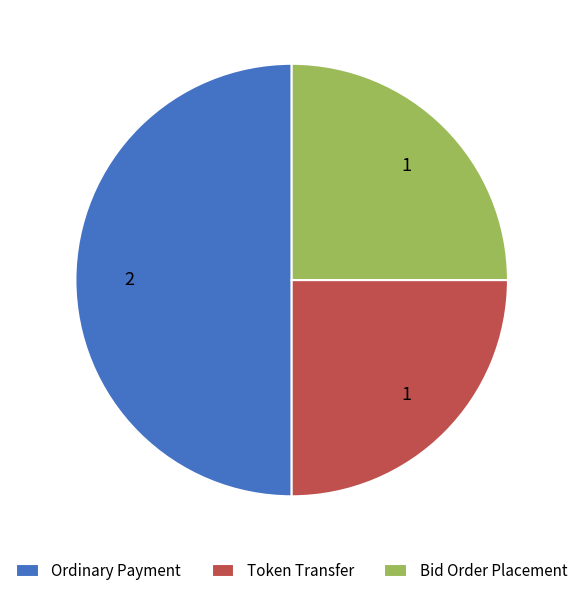

What is the ratio of the value at Bid Order Placement to the value at Ordinary Payment?

0.5